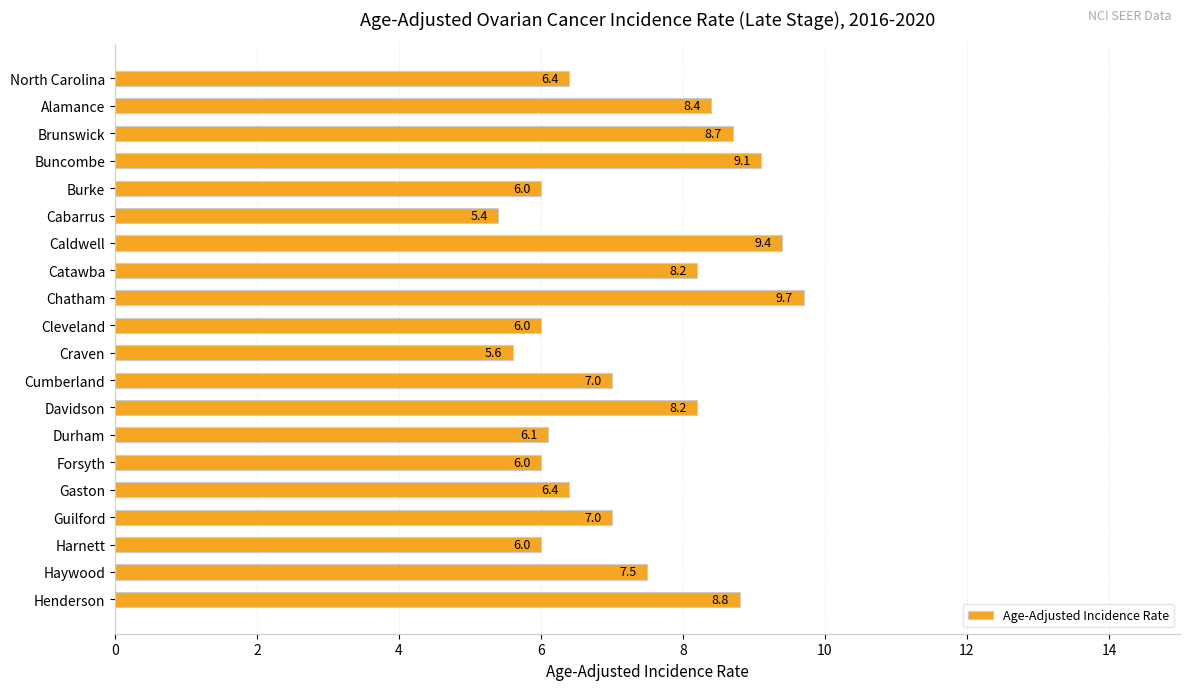

How many series are shown in this chart?

1